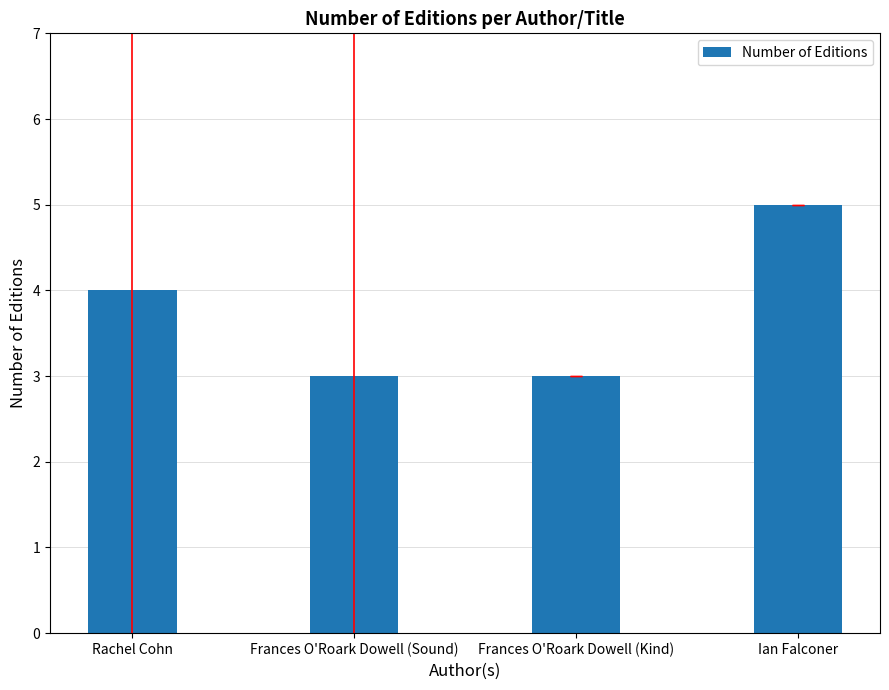

Reading left to right, what are all the values shown in this chart?

Rachel Cohn=4	Frances O'Roark Dowell (Sound)=3	Frances O'Roark Dowell (Kind)=3	Ian Falconer=5